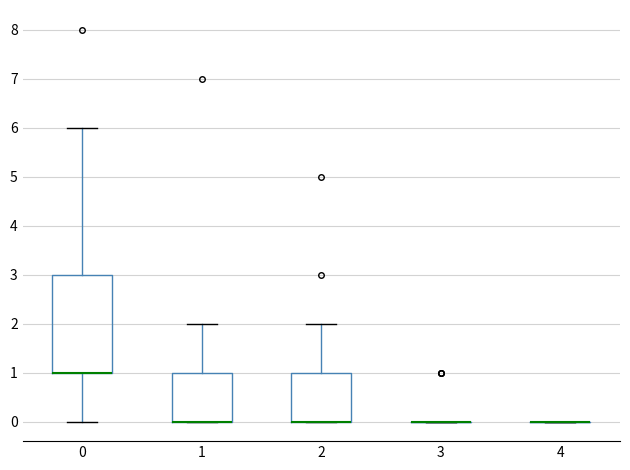

Reading left to right, transcribe this box plot: for each box, give where its median line is, the range the box spans, and where its two whiskers end, as read against the y-axis. The values are not printed on the chart, so give them approximately, as read against the axis.

0: median 1 (drawn on the box's lower edge), box 1 to 3, whiskers 0 to 6
1: median 0 (drawn on the box's lower edge), box 0 to 1, whiskers 0 to 2
2: median 0 (drawn on the box's lower edge), box 0 to 1, whiskers 0 to 2
3: box collapsed to a line at 0, whiskers 0 to 0
4: box collapsed to a line at 0, whiskers 0 to 0